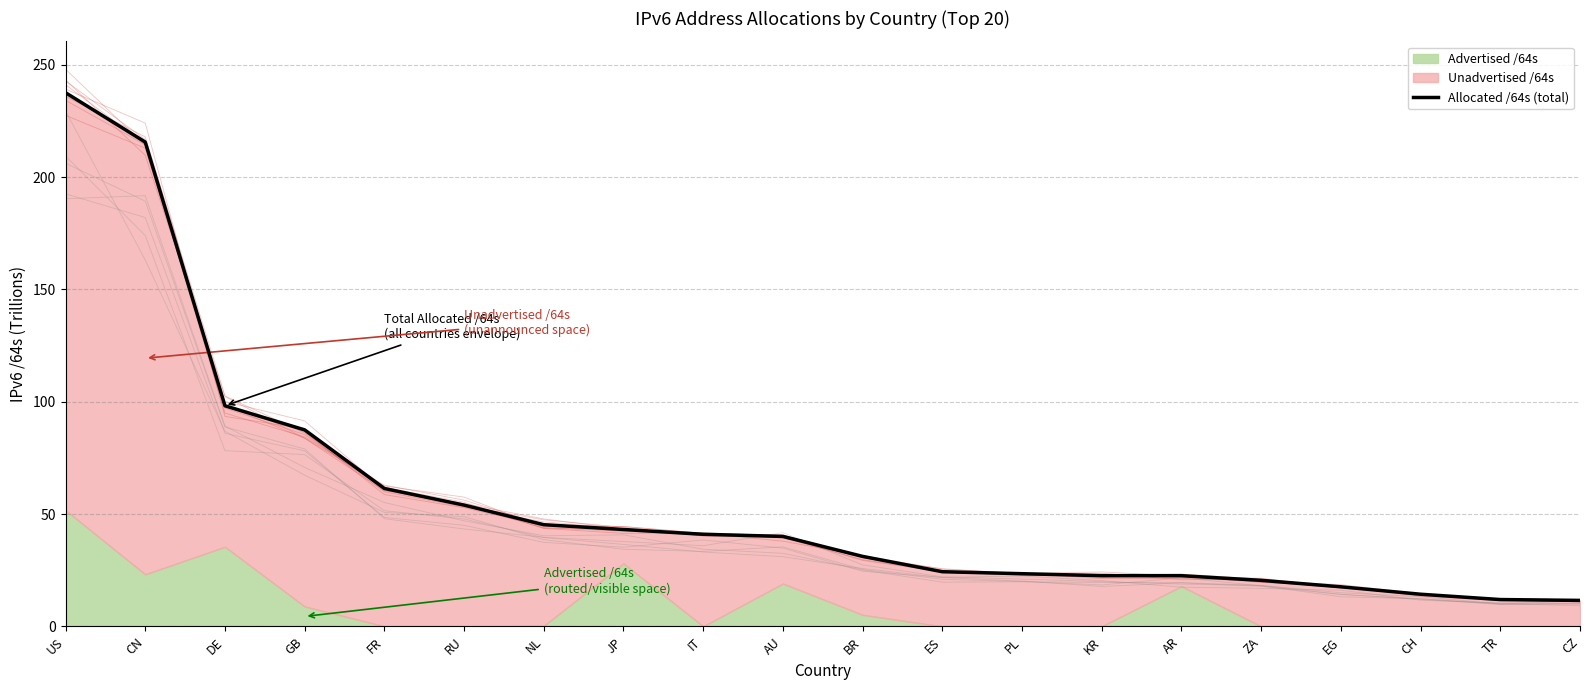

Rank the categories by value from highest to lowest.

US, CN, DE, GB, FR, RU, NL, JP, IT, AU, BR, ES, PL, KR, AR, ZA, EG, CH, TR, CZ